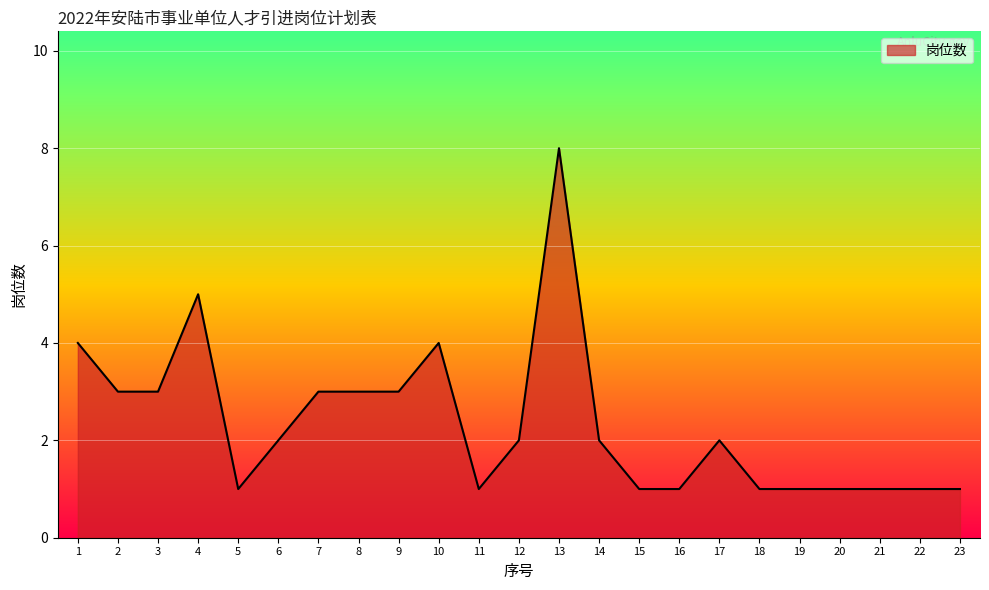

Is it true that the value at 16 is 0?

False